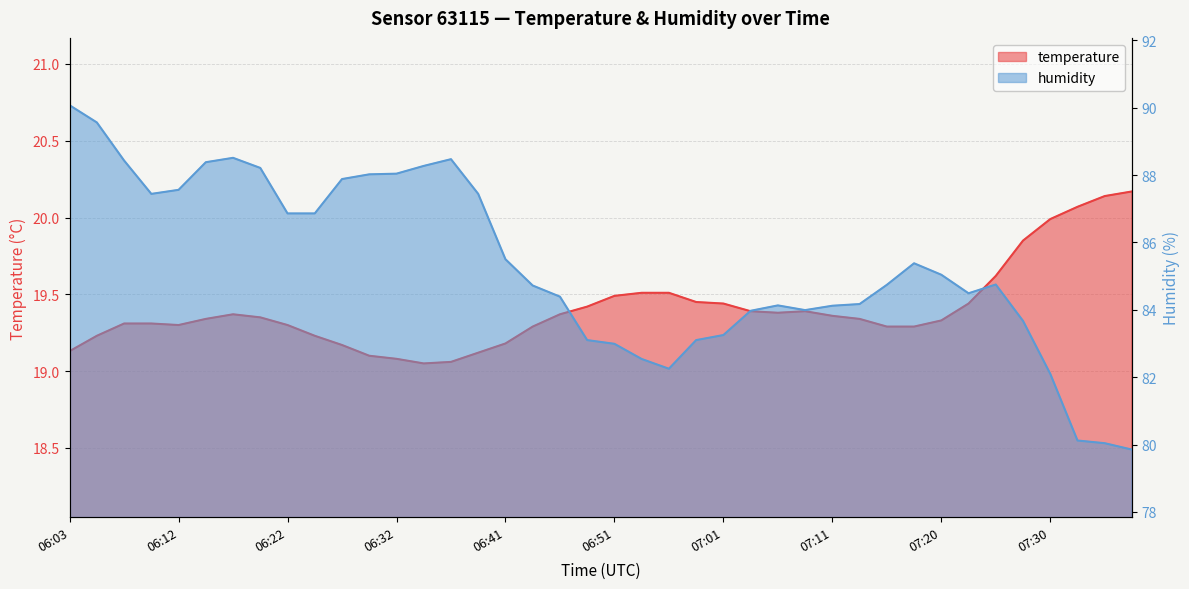

What is the lowest value of the humidity series?

79.8